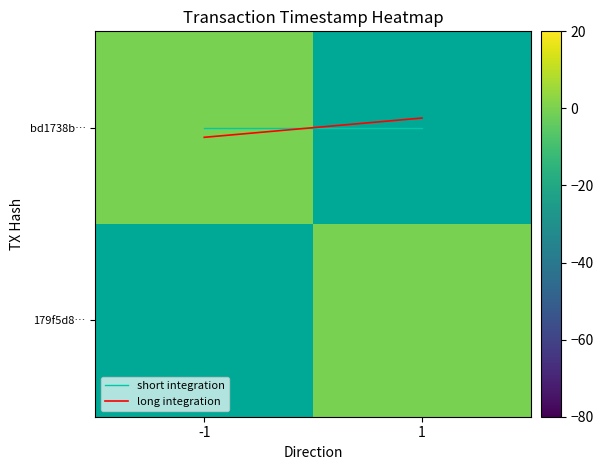

Between -1 and 1, which is larger?

-1